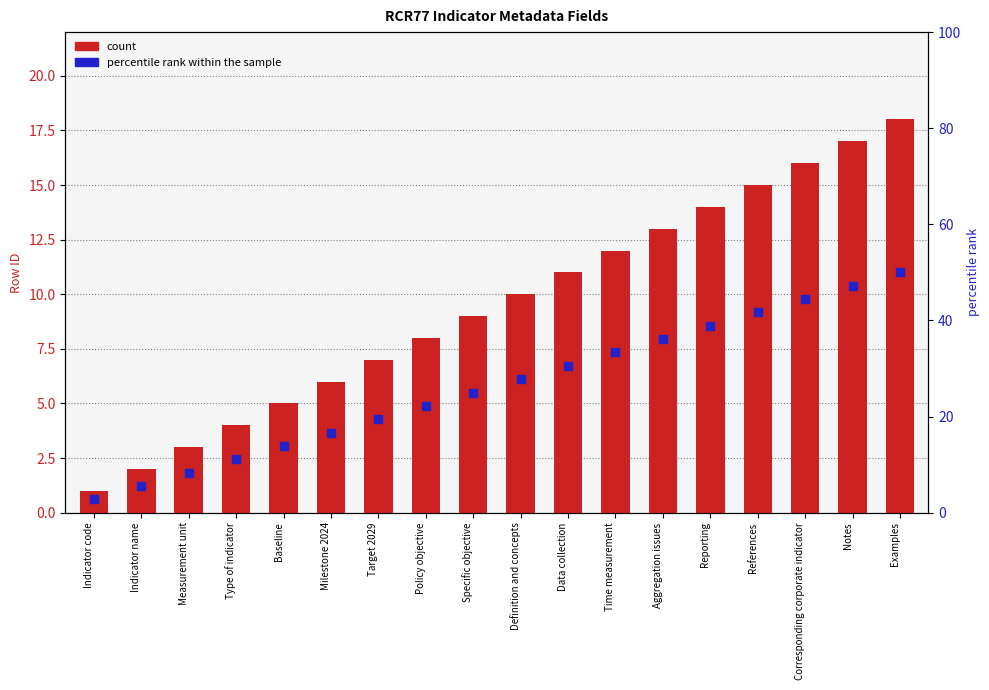

Which series has the widest spread of Y values?

percentile rank within the sample